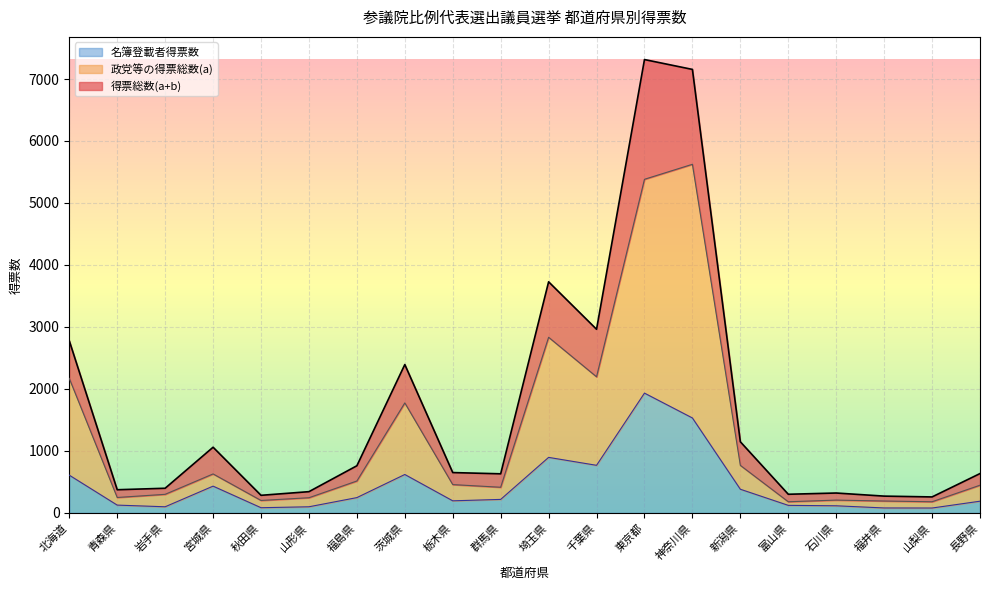

At which label is 名簿登載者得票数 closest to 1005?

埼玉県